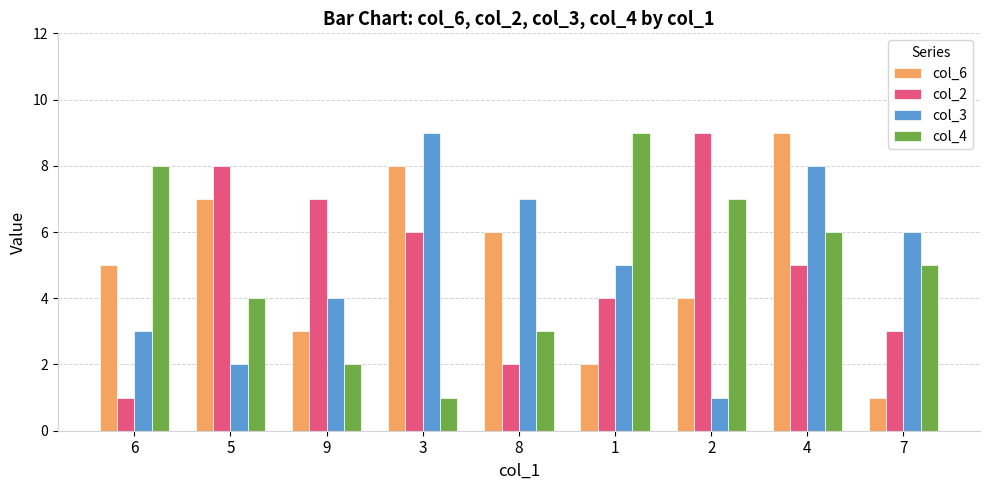

How many values in the col_6 series are below 5?

4